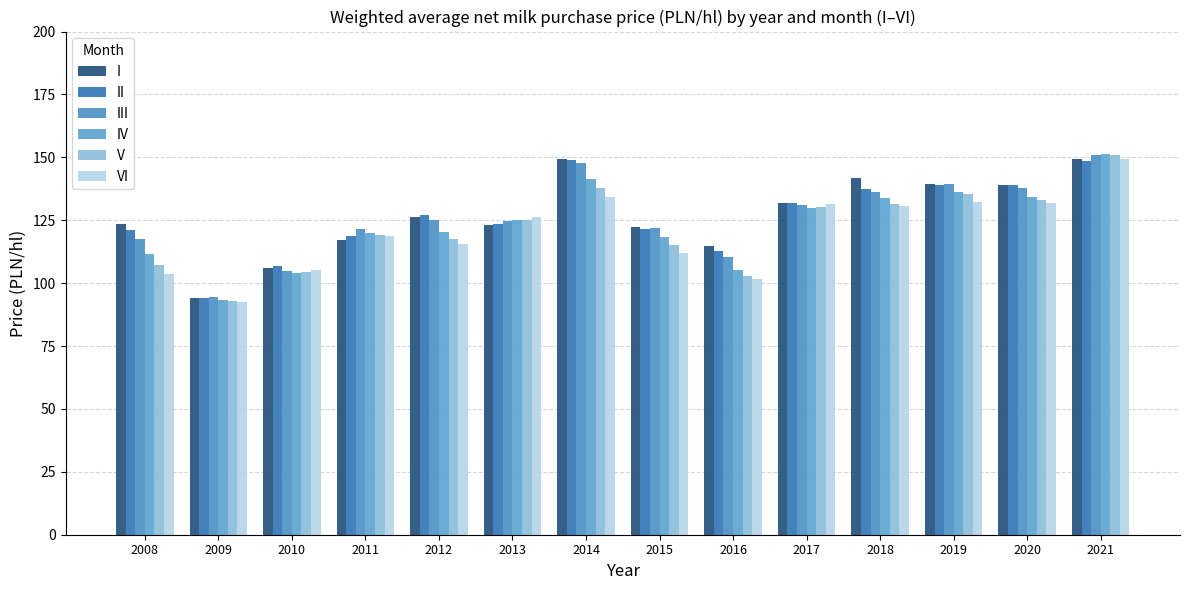

How many groups of bars are there?

14